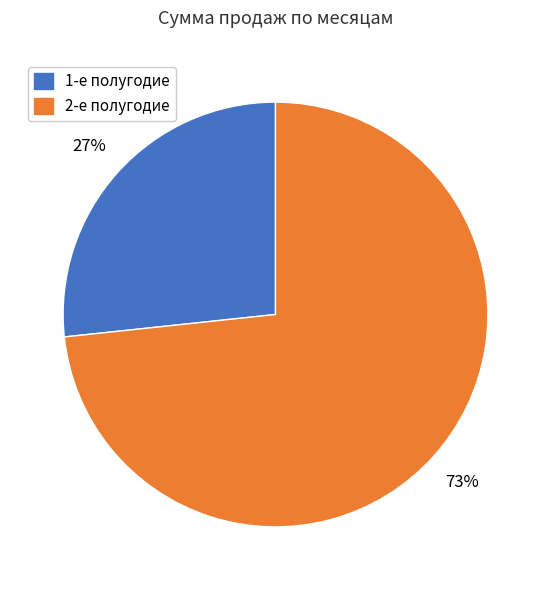

Does any single category account for the majority?

Yes